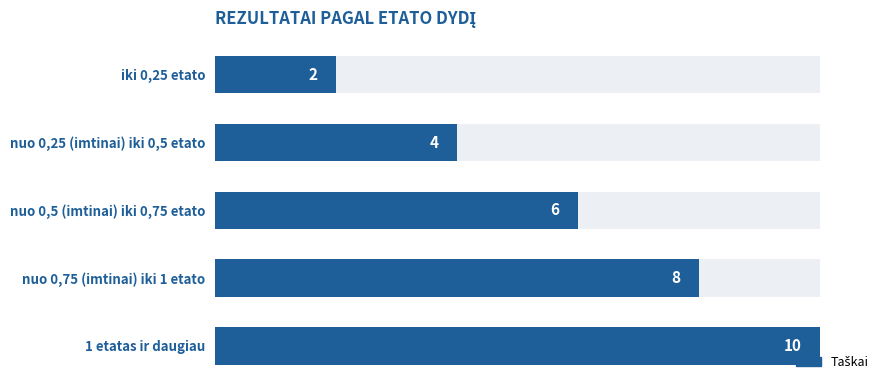

How many bars are there in total?

5